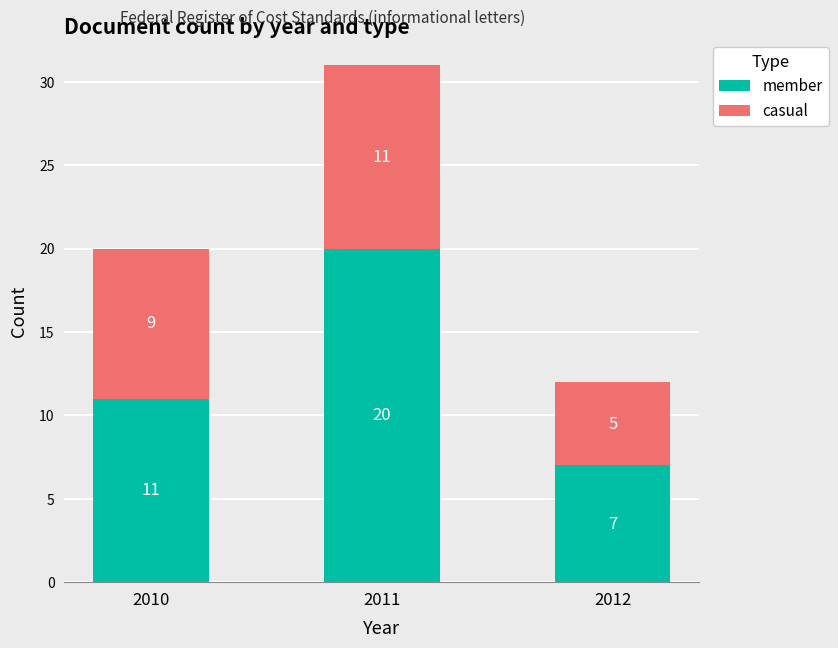

Reading left to right, transcribe the values for member.

11	20	7